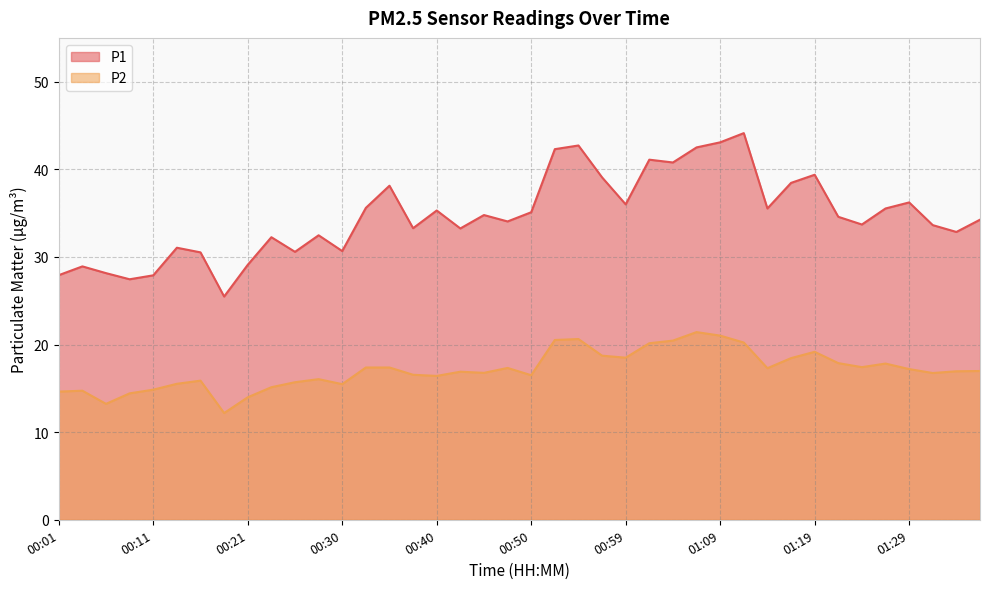

Between 01:04 and 00:45, which is larger?

01:04